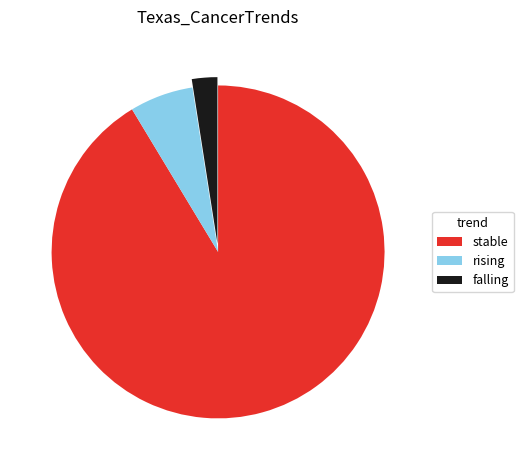

How many slices are in this pie chart?

3